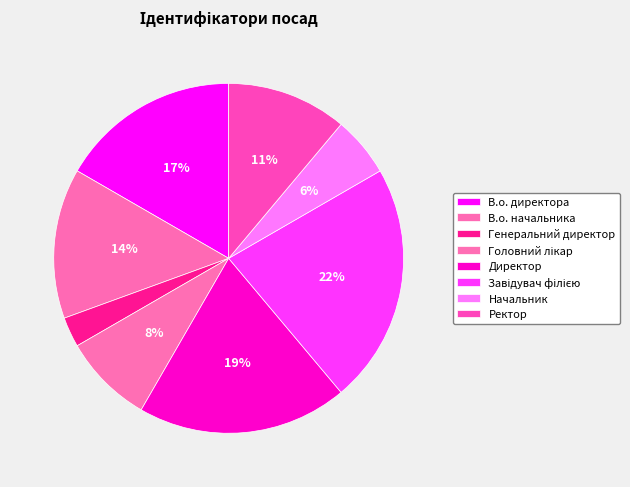

What is the smallest slice in the pie chart?

Генеральний директор